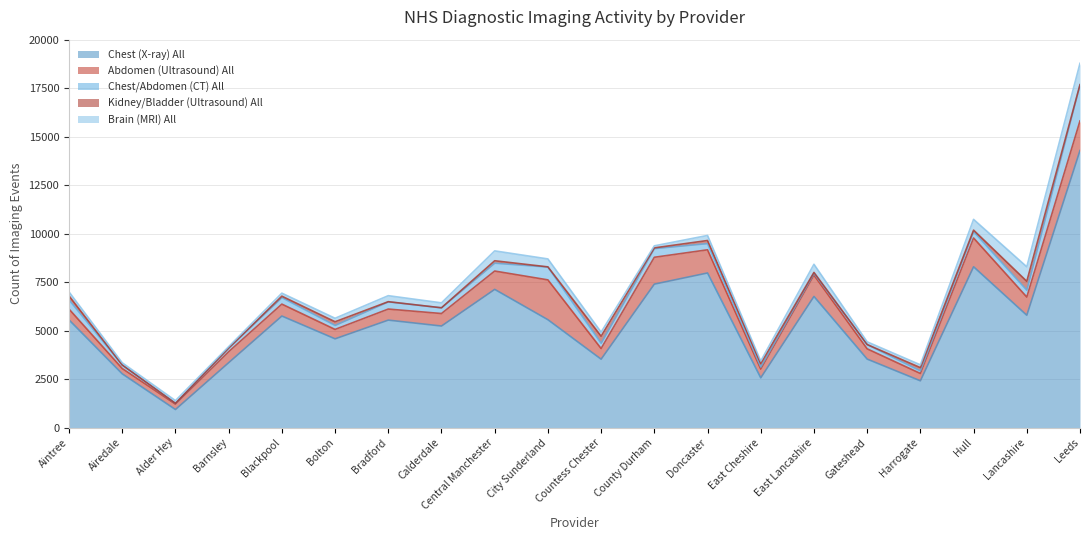

What is the spread (max minus min) of values at Calderdale?

5235